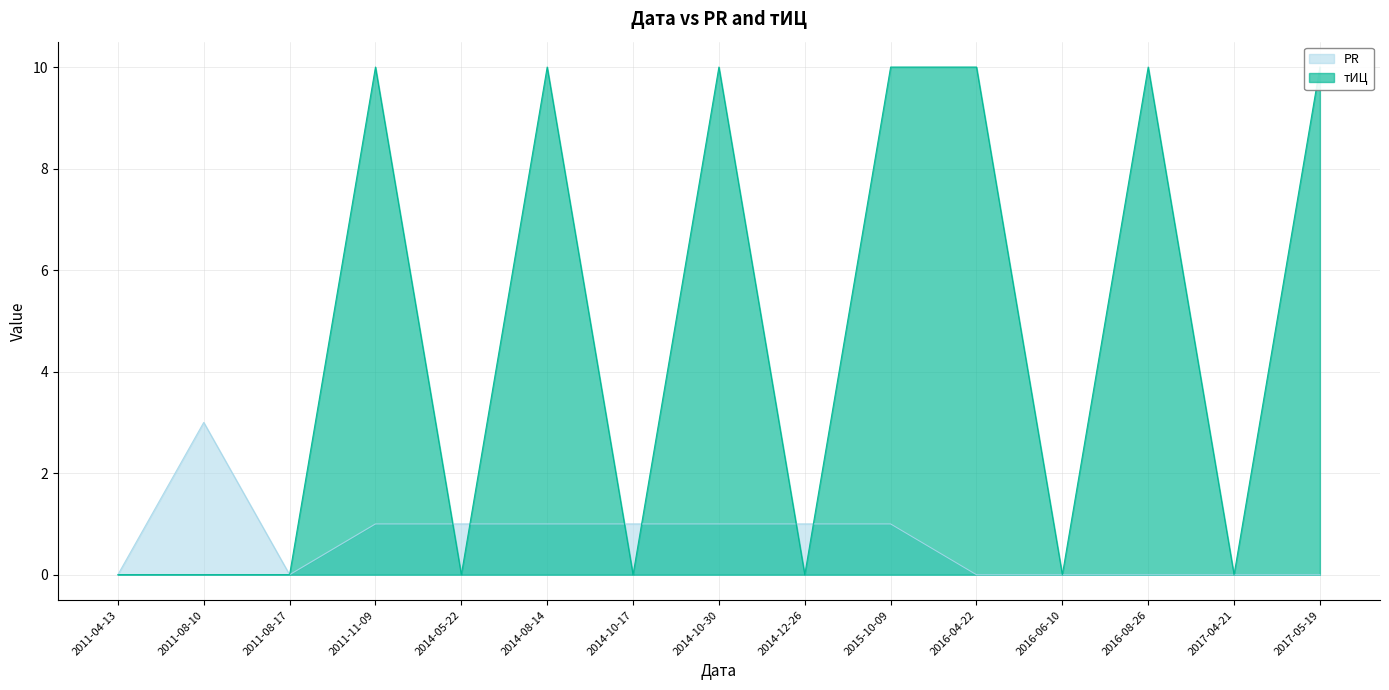

In PR, how many points are lower than both neighbors (excluding endpoints)?

1